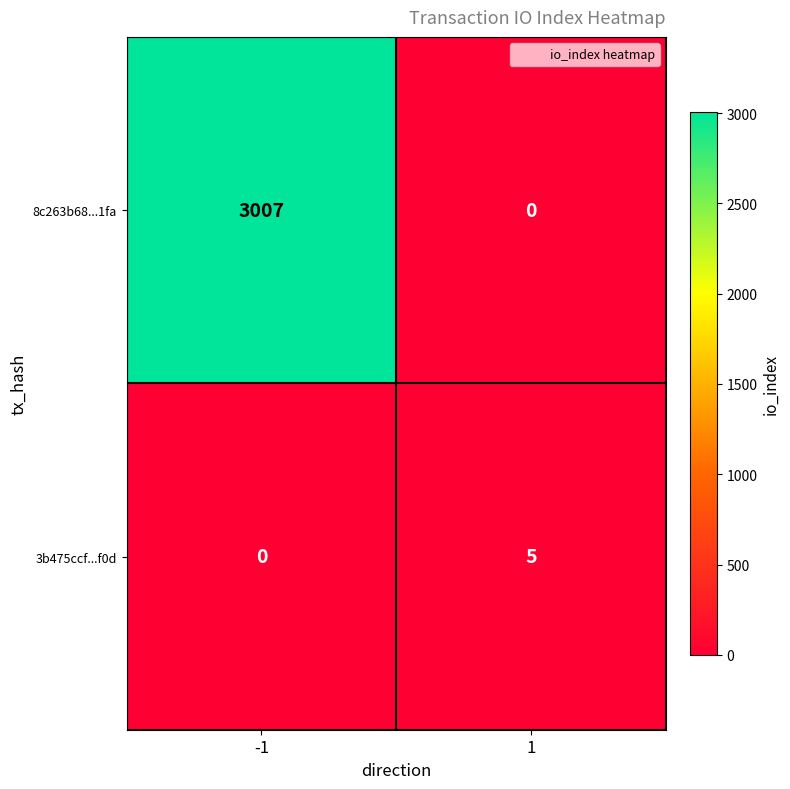

What is the difference between the 8c263b68...1fa values at 1 and -1?

3007